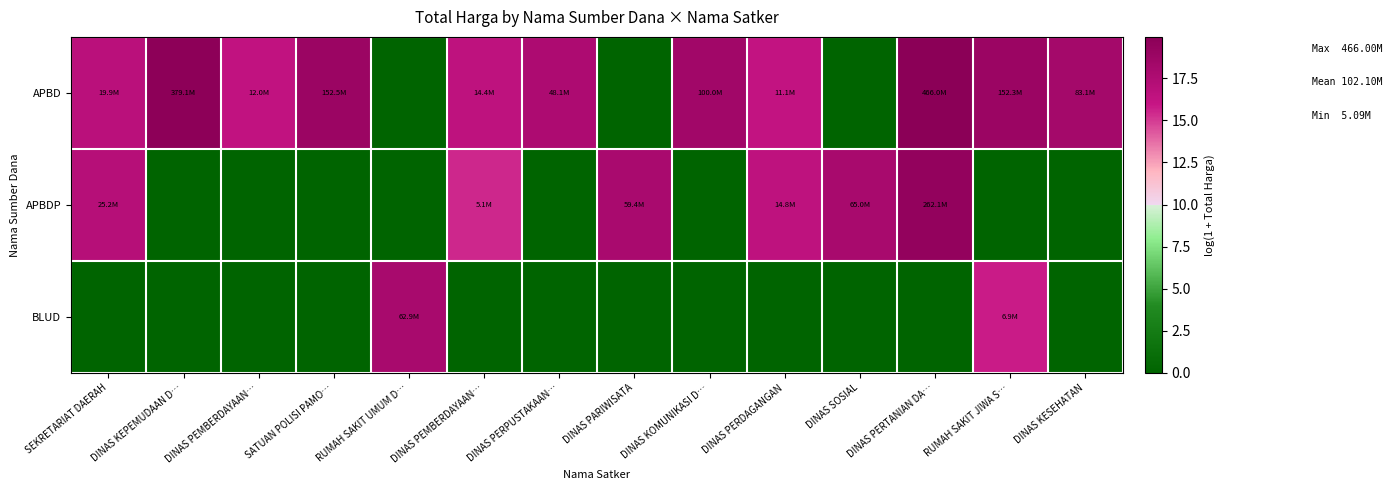

Reading left to right, extract all data points from this chart.

APBD: SEKRETARIAT DAERAH=16.8	DINAS KEPEMUDAAN D…=19.8	DINAS PEMBERDAYAAN…=16.3	SATUAN POLISI PAMO…=18.8	RUMAH SAKIT UMUM D…=0.0	DINAS PEMBERDAYAAN…=16.5	DINAS PERPUSTAKAAN…=17.7	DINAS PARIWISATA=0.0	DINAS KOMUNIKASI D…=18.4	DINAS PERDAGANGAN=16.2	DINAS SOSIAL=0.0	DINAS PERTANIAN DA…=20.0	RUMAH SAKIT JIWA S…=18.8	DINAS KESEHATAN=18.2
APBDP: SEKRETARIAT DAERAH=17.0	DINAS KEPEMUDAAN D…=0.0	DINAS PEMBERDAYAAN…=0.0	SATUAN POLISI PAMO…=0.0	RUMAH SAKIT UMUM D…=0.0	DINAS PEMBERDAYAAN…=15.4	DINAS PERPUSTAKAAN…=0.0	DINAS PARIWISATA=17.9	DINAS KOMUNIKASI D…=0.0	DINAS PERDAGANGAN=16.5	DINAS SOSIAL=18.0	DINAS PERTANIAN DA…=19.4	RUMAH SAKIT JIWA S…=0.0	DINAS KESEHATAN=0.0
BLUD: SEKRETARIAT DAERAH=0.0	DINAS KEPEMUDAAN D…=0.0	DINAS PEMBERDAYAAN…=0.0	SATUAN POLISI PAMO…=0.0	RUMAH SAKIT UMUM D…=18.0	DINAS PEMBERDAYAAN…=0.0	DINAS PERPUSTAKAAN…=0.0	DINAS PARIWISATA=0.0	DINAS KOMUNIKASI D…=0.0	DINAS PERDAGANGAN=0.0	DINAS SOSIAL=0.0	DINAS PERTANIAN DA…=0.0	RUMAH SAKIT JIWA S…=15.8	DINAS KESEHATAN=0.0